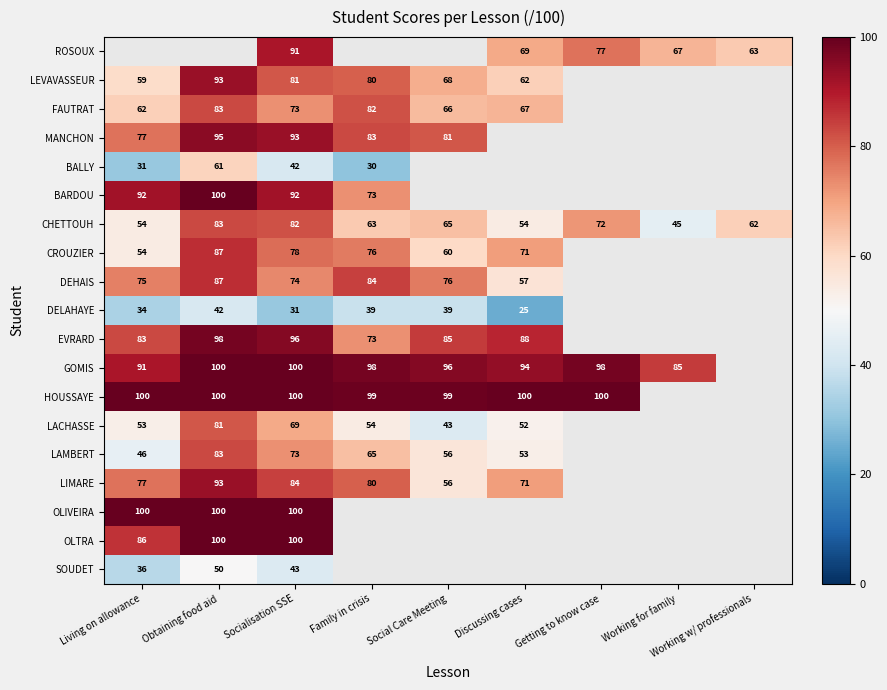

The LACHASSE series shows 96 at Family in crisis. True or false?

False